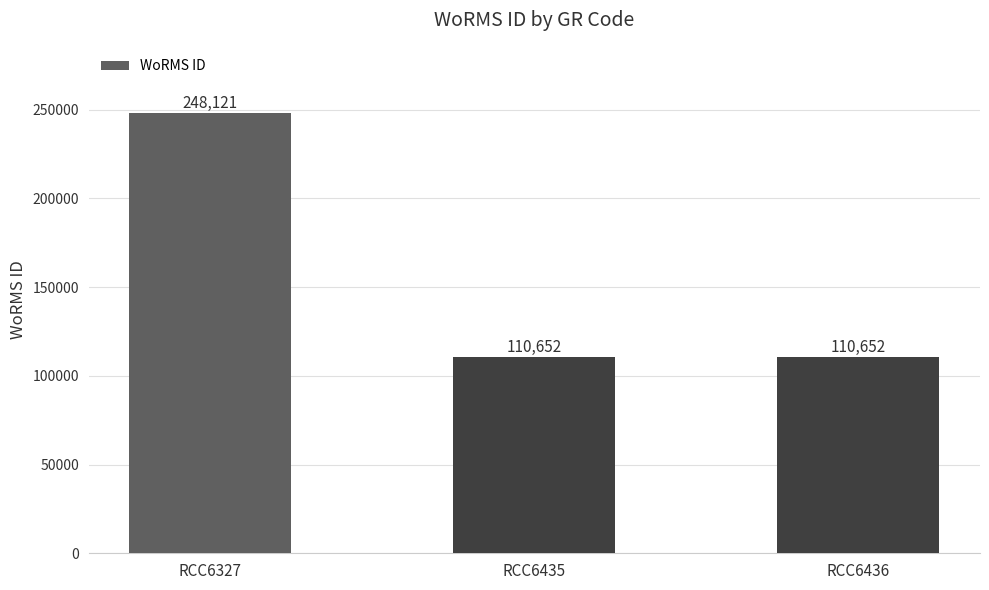

Read the value at RCC6435, to the nearest 10.

110650